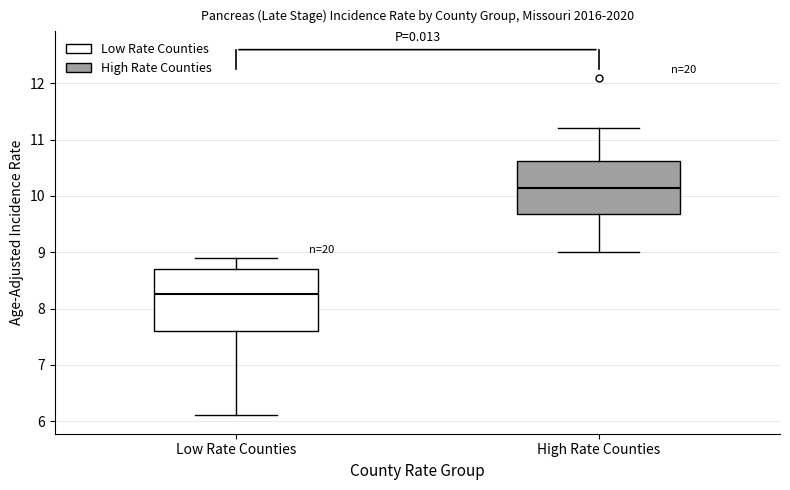

Comparing the boxes themselves (not the whiskers), which one is the tallest?

Low Rate Counties